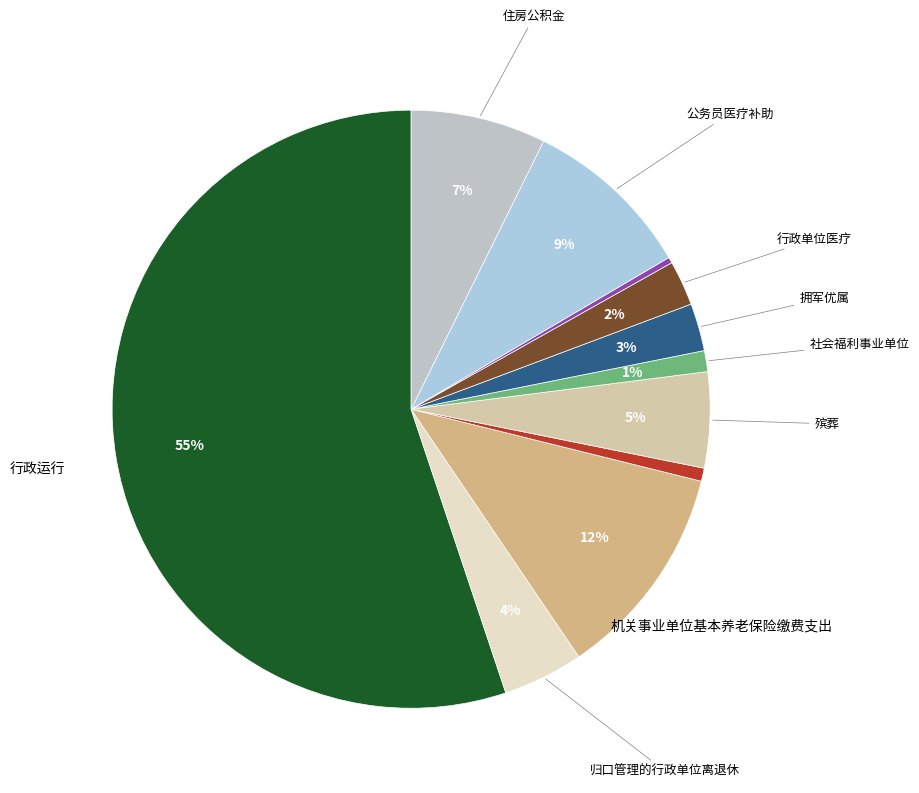

Rank the categories by value from highest to lowest.

行政运行, 机关事业单位基本养老保险缴费支出, 公务员医疗补助, 住房公积金, 殡葬, 归口管理的行政单位离退休, 拥军优属, 行政单位医疗, 社会福利事业单位, 其他优抚支出, 事业单位医疗